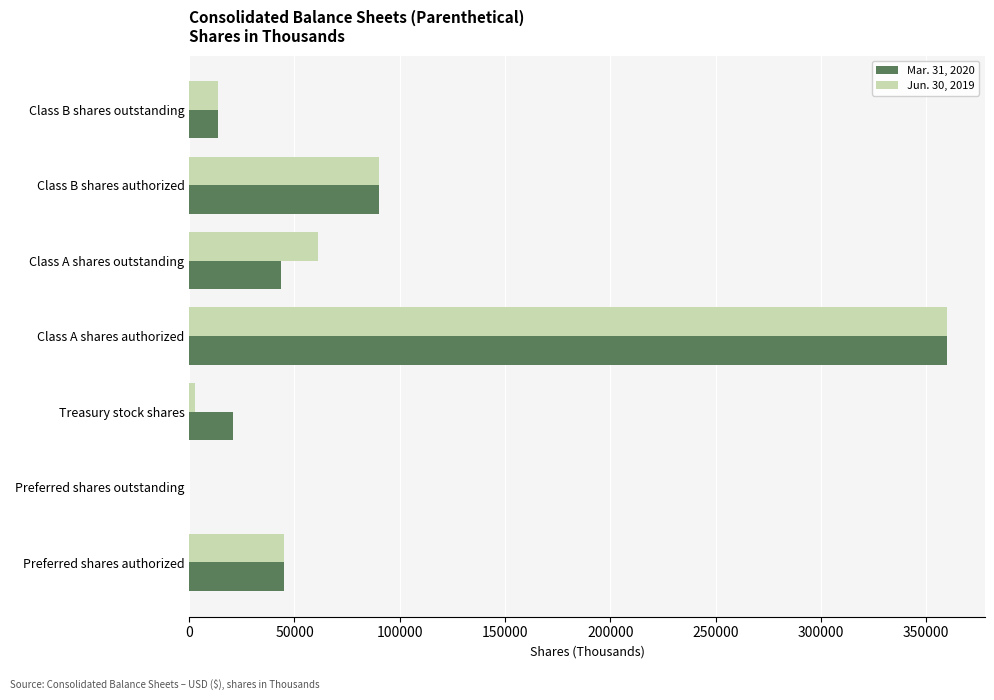

Is the value of Jun. 30, 2019 at Class A shares outstanding greater than the value of Mar. 31, 2020 at Class A shares outstanding?

Yes